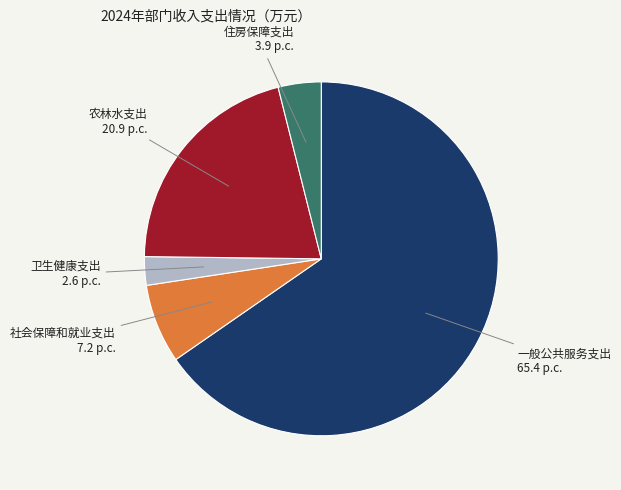

The 社会保障和就业支出 slice represents 1% of the pie. True or false?

False